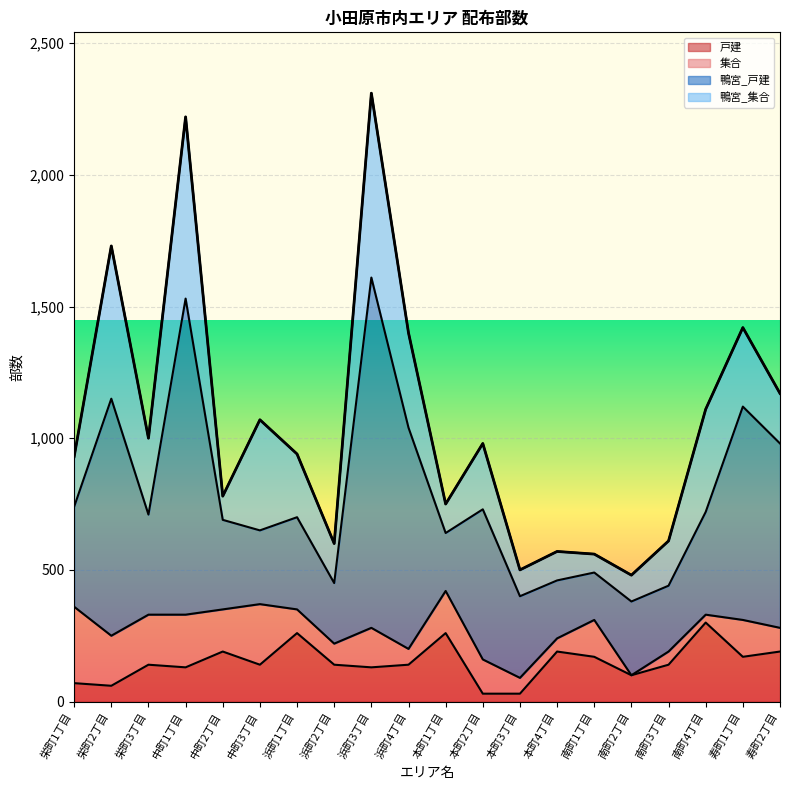

At how many categories does at least one series exceed 924?

2